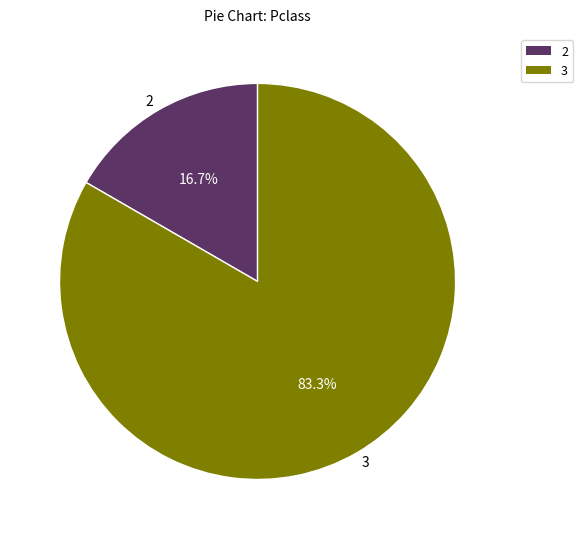

Is 3 the majority of the pie?

Yes